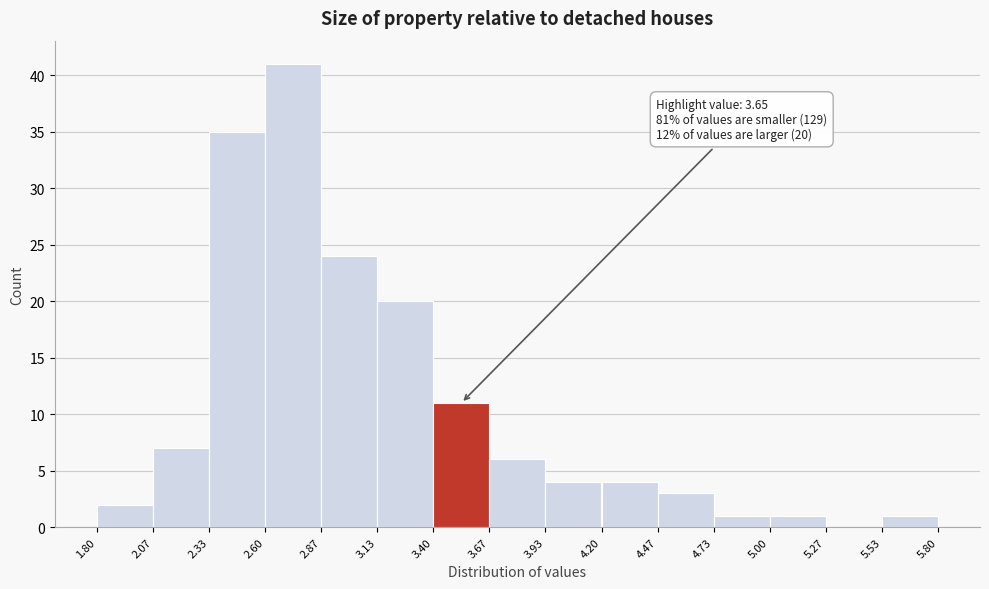

Over which range of the x-axis is the bar tallest?

2.60 to 2.87